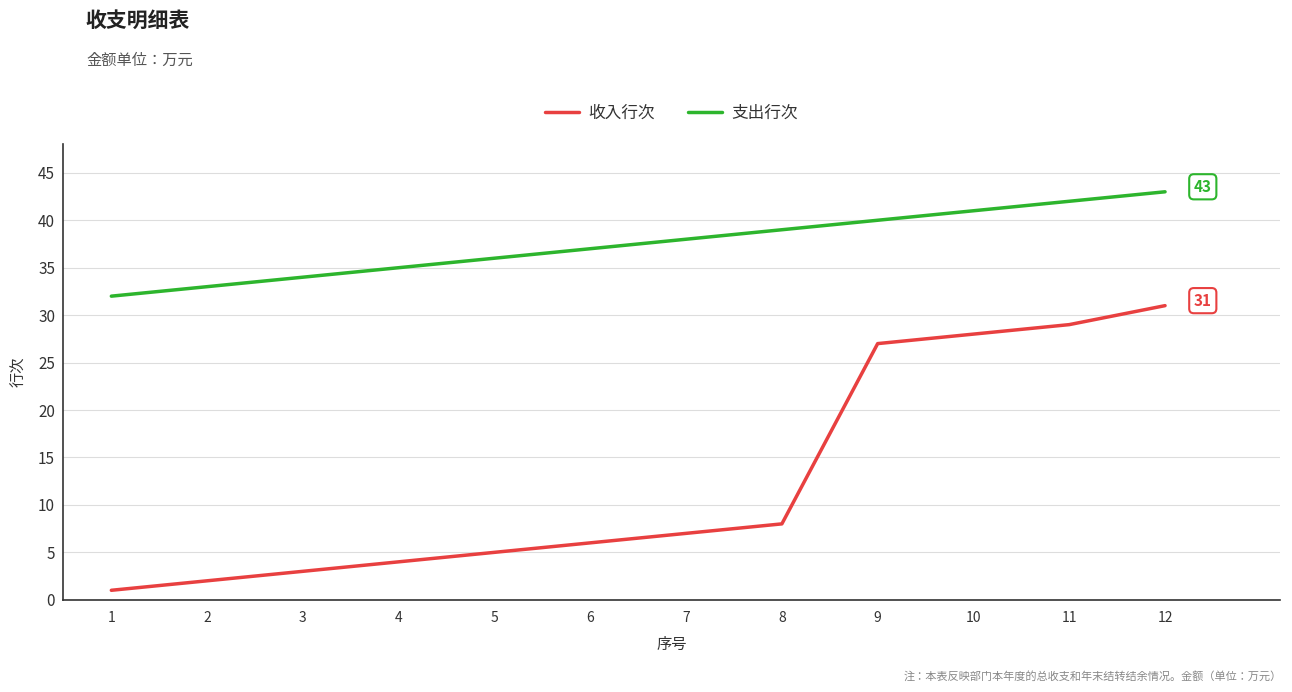

Reading left to right, transcribe all the data shown in this chart.

收入行次: 1=1	2=2	3=3	4=4	5=5	6=6	7=7	8=8	9=27	10=28	11=29	12=31
支出行次: 1=32	2=33	3=34	4=35	5=36	6=37	7=38	8=39	9=40	10=41	11=42	12=43